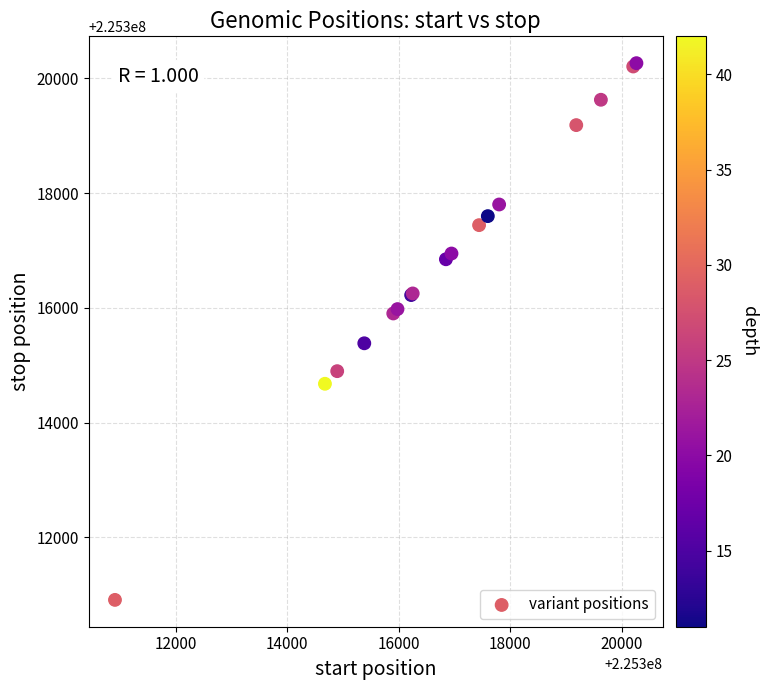

What Y value in the scatter plot is closest to 225315588?

225315383